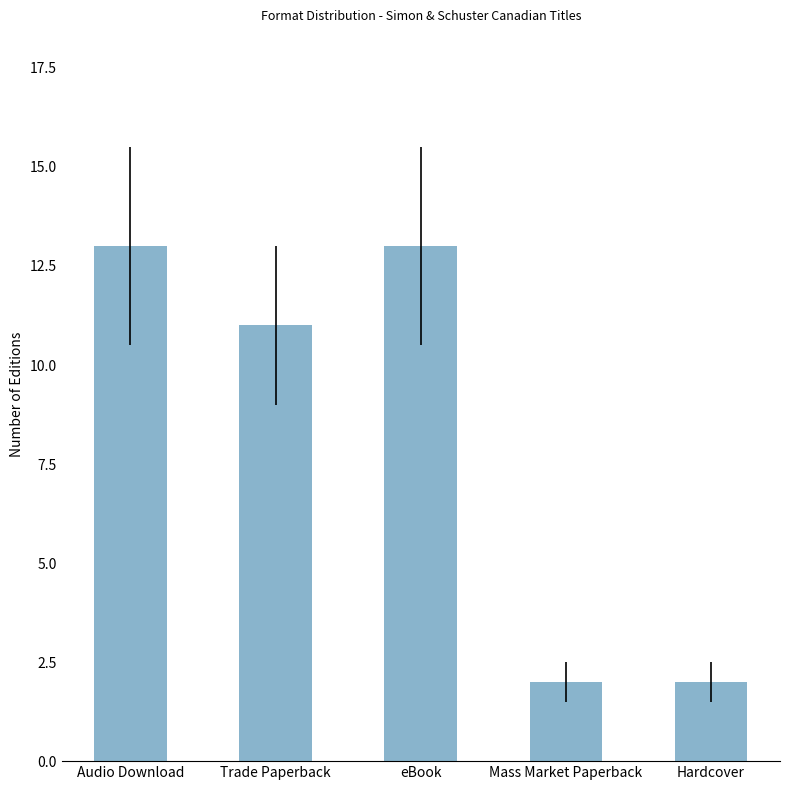

What is the difference between the maximum and minimum values?

11